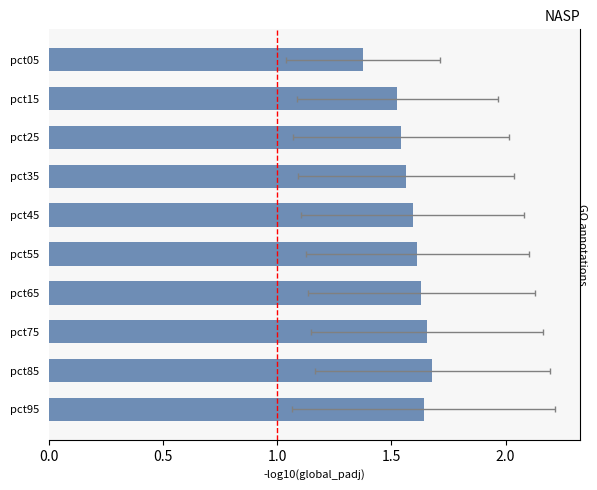

What is the maximum value shown in the chart?

1.7